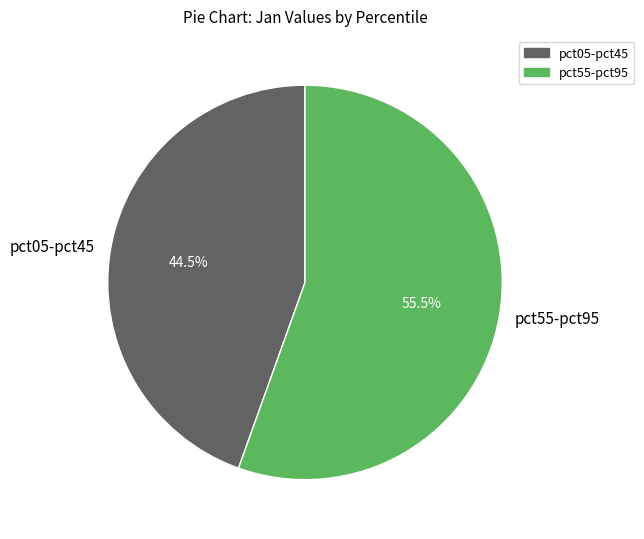

Which has a higher value, pct05-pct45 or pct55-pct95?

pct55-pct95